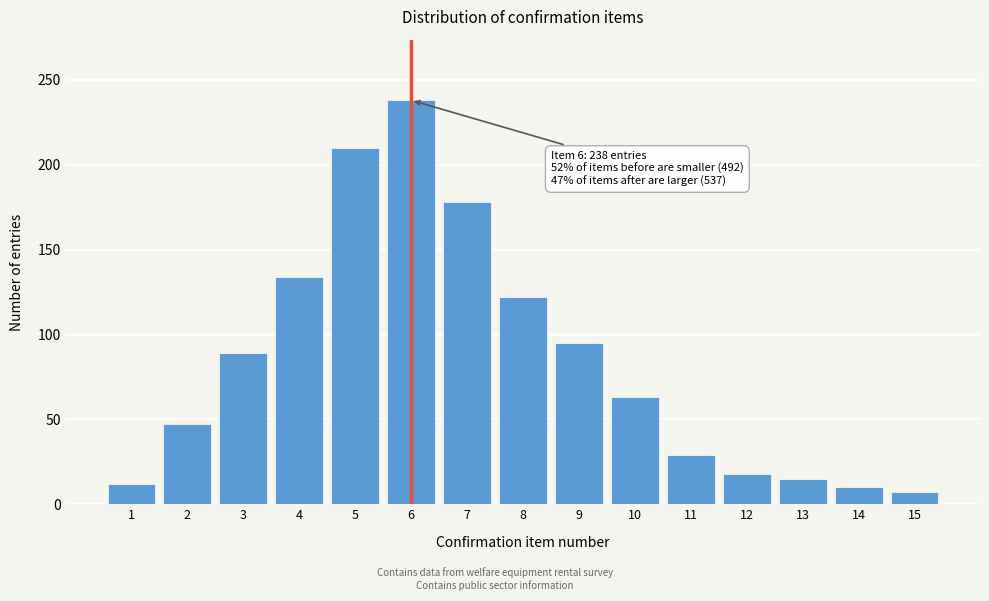

Reading left to right, transcribe all the data shown in this chart.

12	47	89	134	210	238	178	122	95	63	29	18	15	10	7